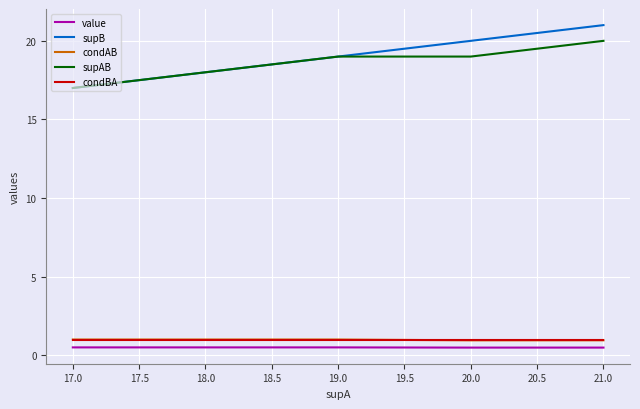

What are all the series names shown in the legend?

value, supB, condAB, supAB, condBA